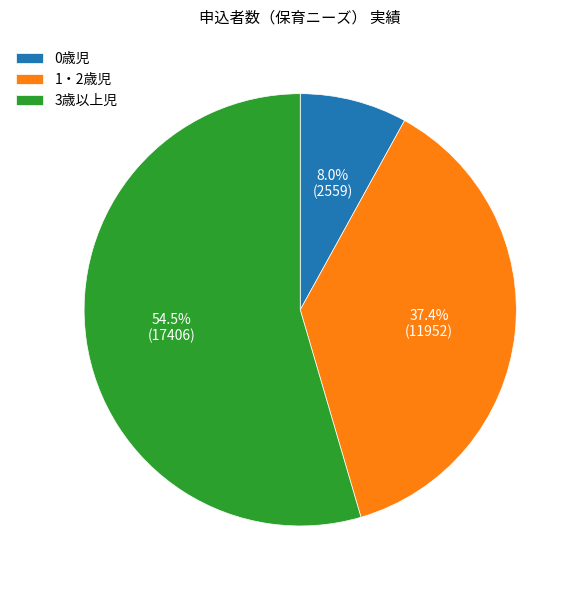

Between 1・2歳児 and 0歳児, which is larger?

1・2歳児